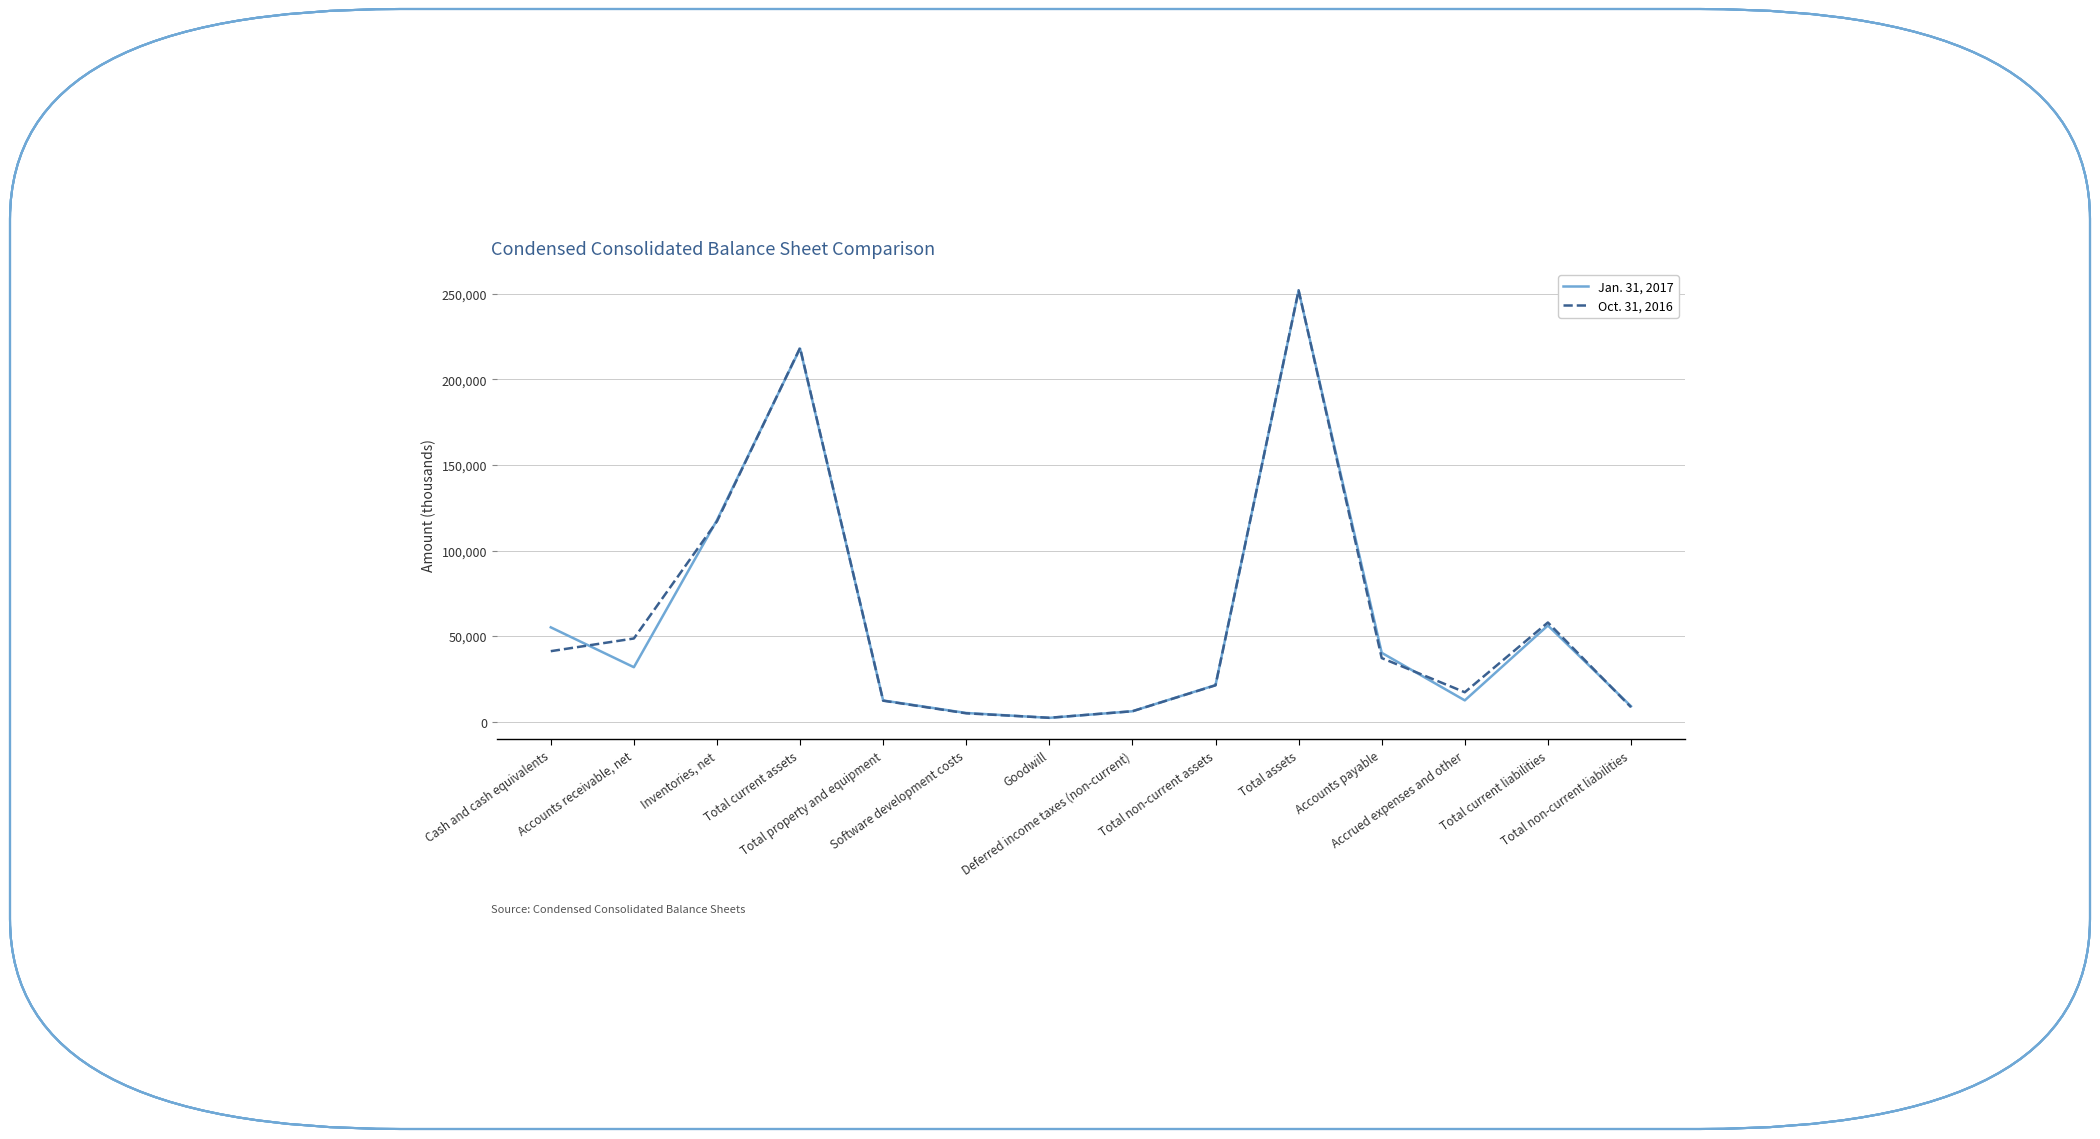

Which category has the highest value in the Jan. 31, 2017 series?

Total assets